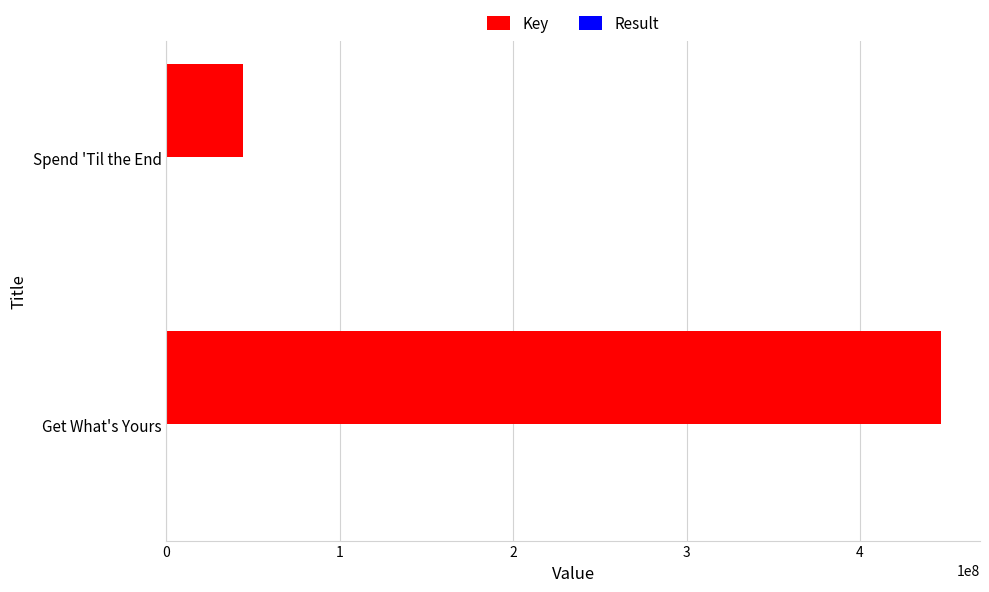

At which category is the sum across all series the highest?

Get What's Yours